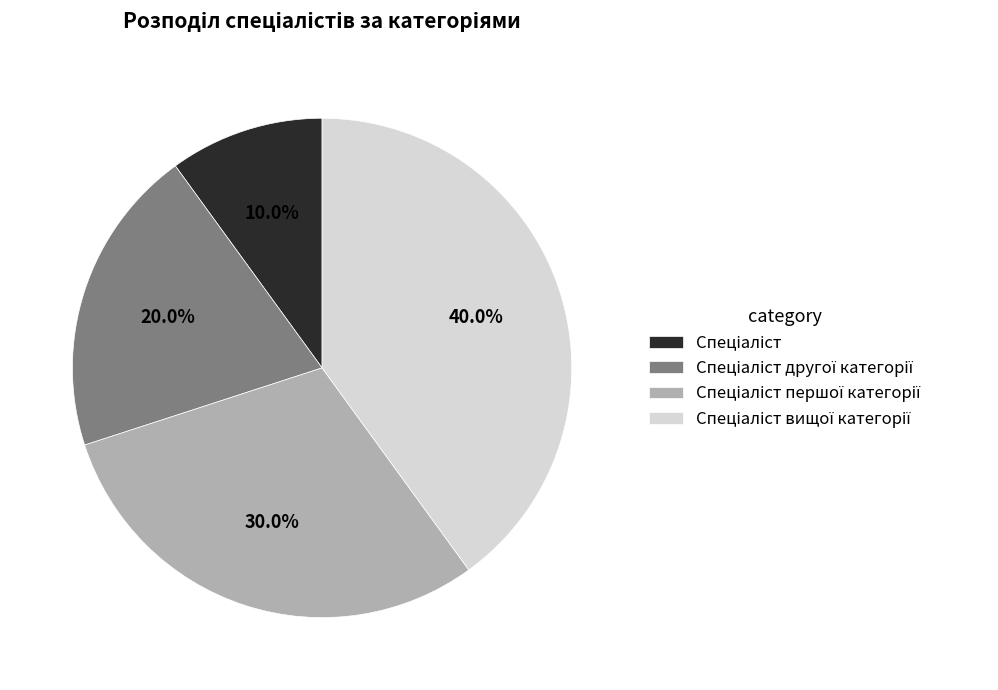

To the nearest percent, what is the average slice percentage?

25%